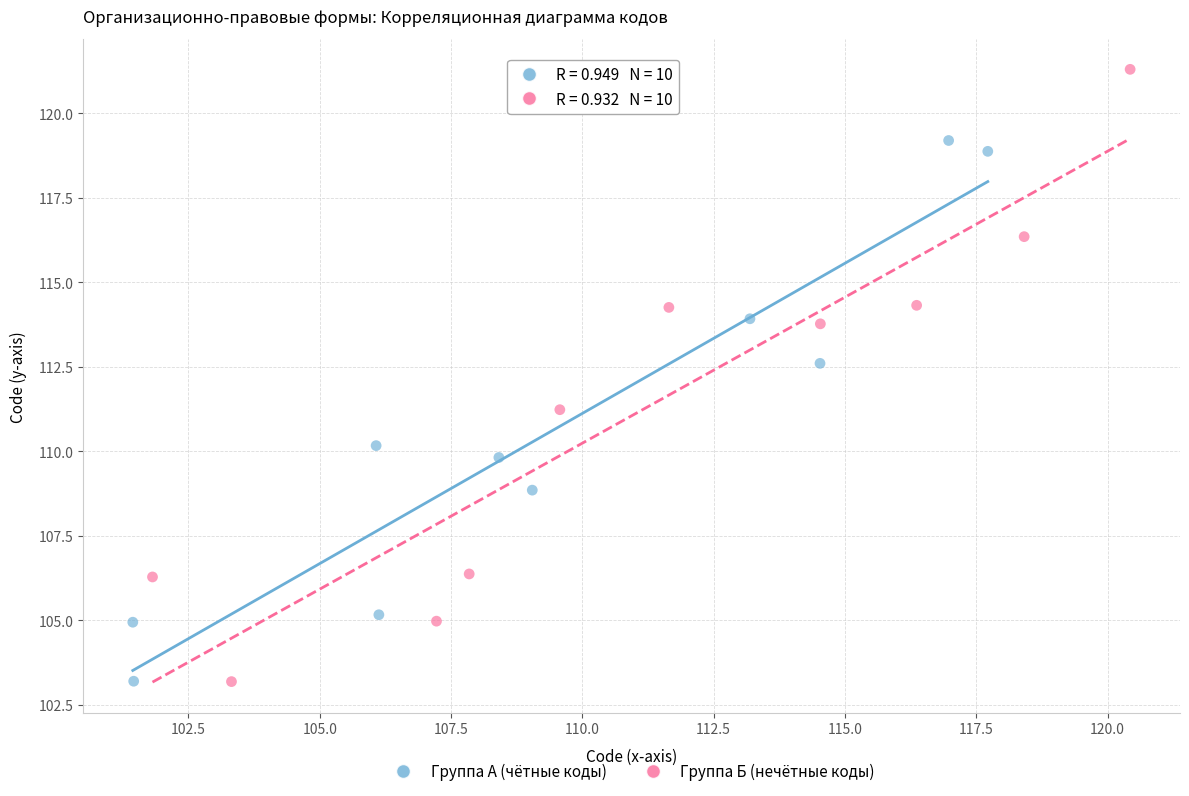

Which series contains the highest Y value?

Группа Б (нечётные коды)